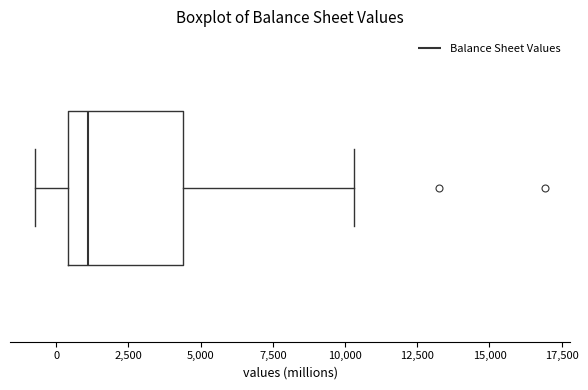

Transcribe this box plot: give where the median line is, the range the box spans, and where the two whiskers end, as read against the x-axis. The values are not printed on the chart, so give them approximately, as read against the axis.

median 1000, box 500 to 4500, whiskers -500 to 10500